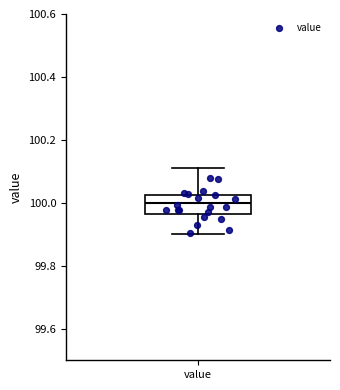

Where does the lower whisker of the box for value end on the y-axis? The values are not printed on the chart, so give them approximately, as read against the axis.

99.90